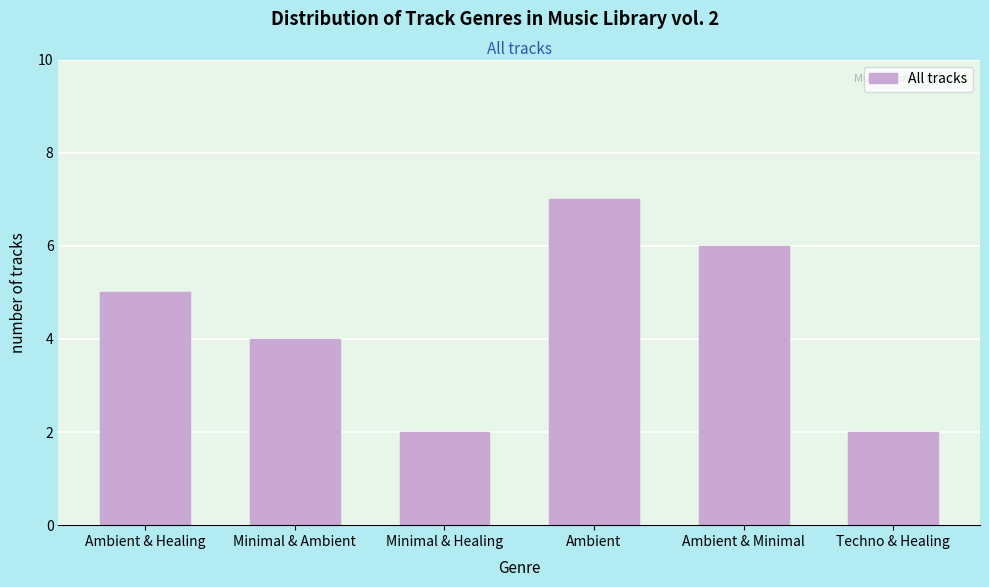

Reading right to left, list all the values displayed in this chart.

2	6	7	2	4	5